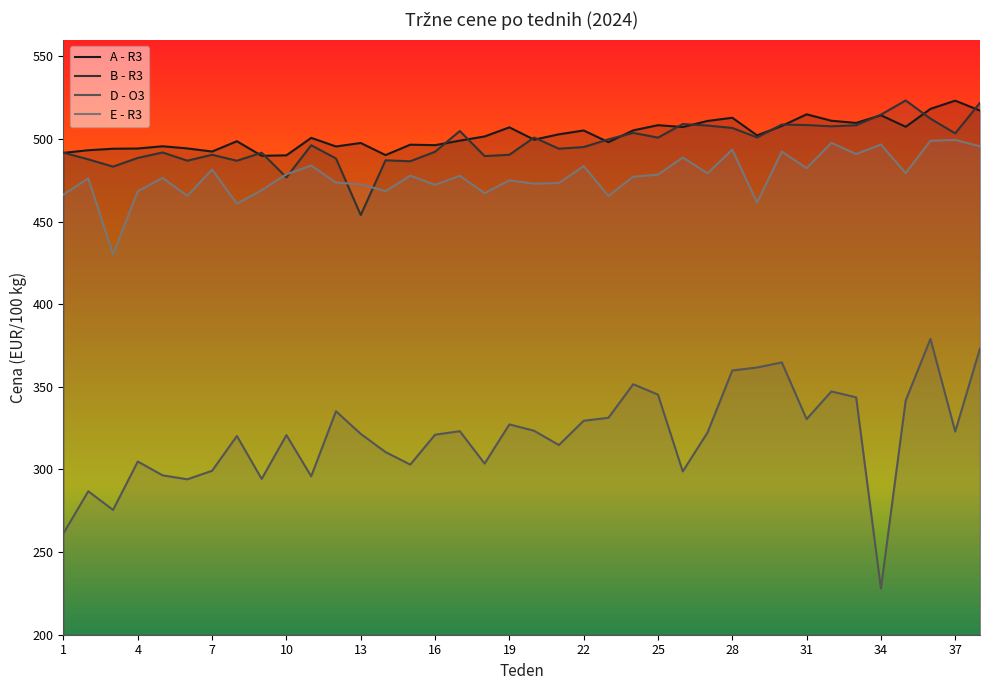

What are all the series names shown in the legend?

A - R3, B - R3, D - O3, E - R3